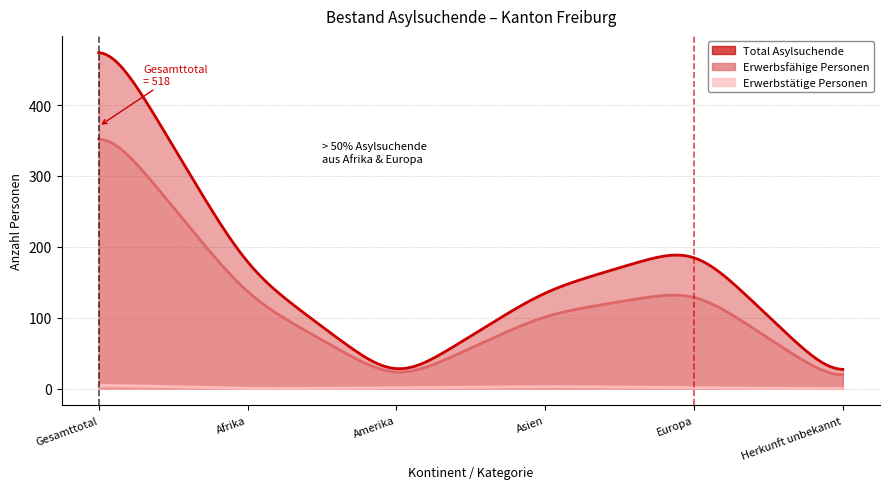

Is it true that Total Asylsuchende equals 12 at Amerika?

False